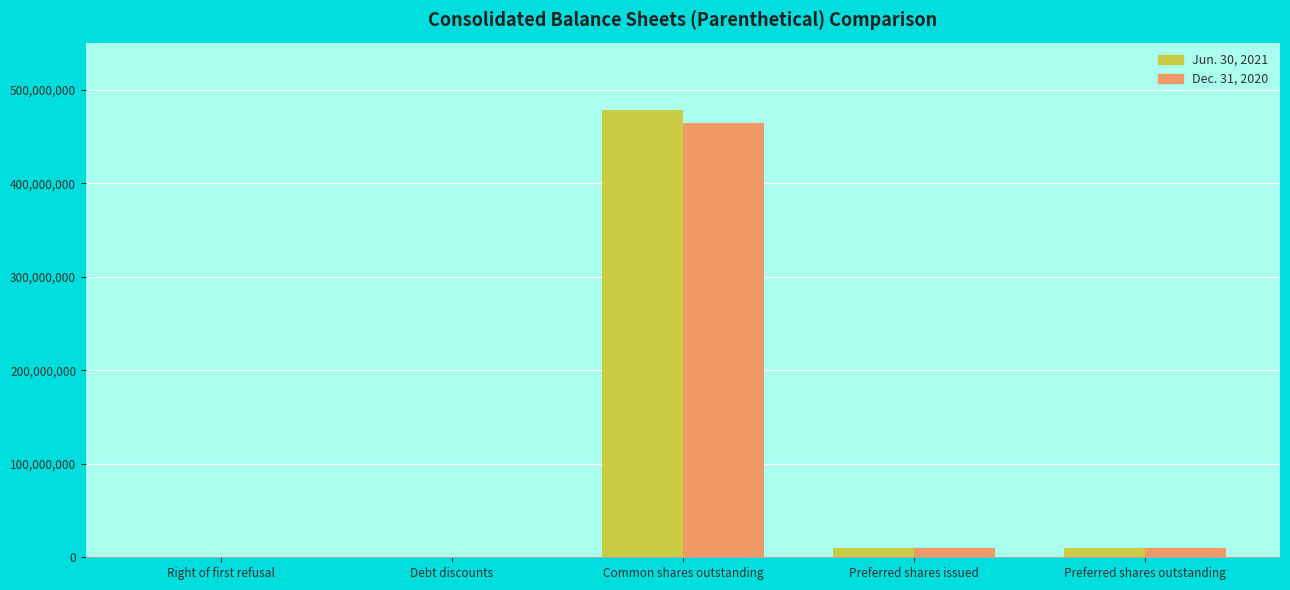

At which label does Dec. 31, 2020 reach its peak?

Common shares outstanding